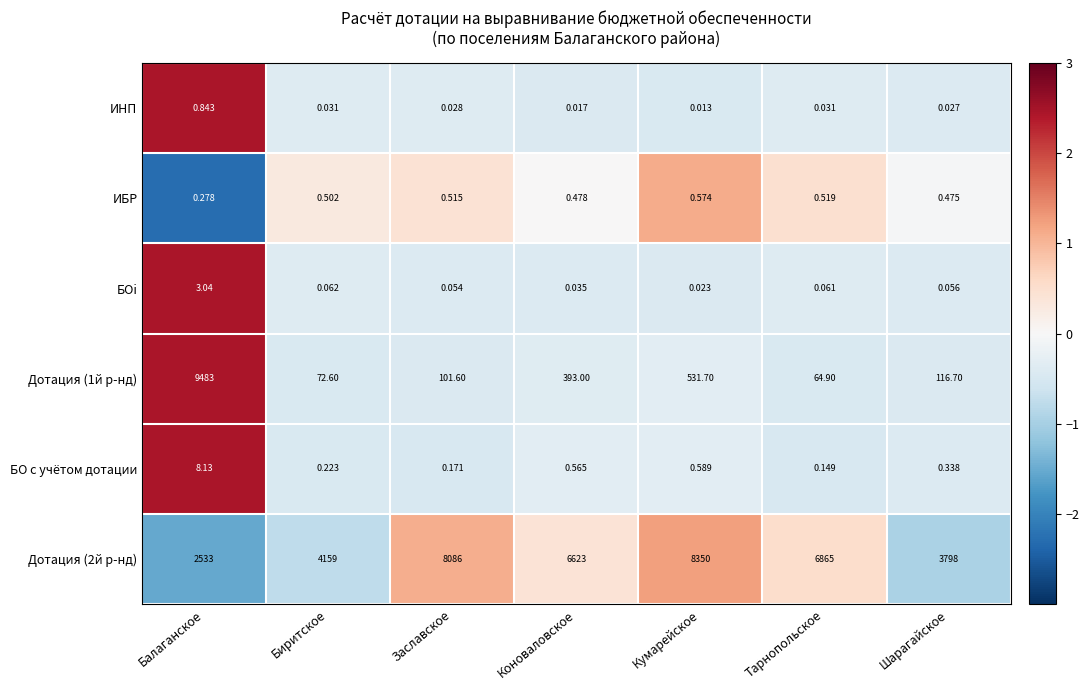

Is the value of БОi at Биритское greater than the value of ИНП at Кумарейское?

Yes